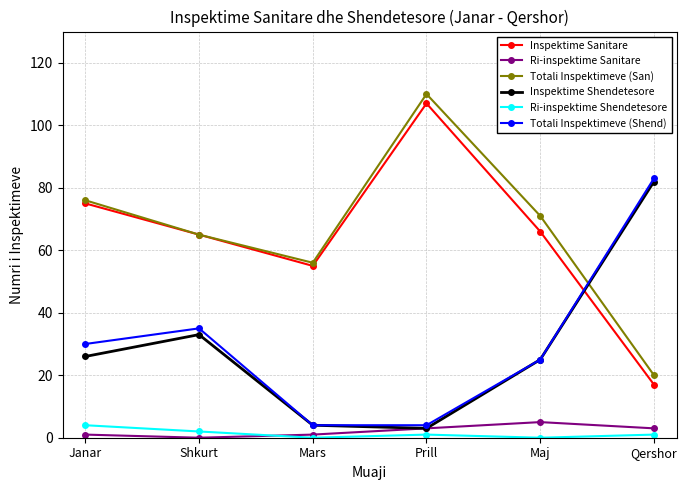

True or false: Totali Inspektimeve (Shend) and Ri-inspektime Shendetesore cross at least once.

False